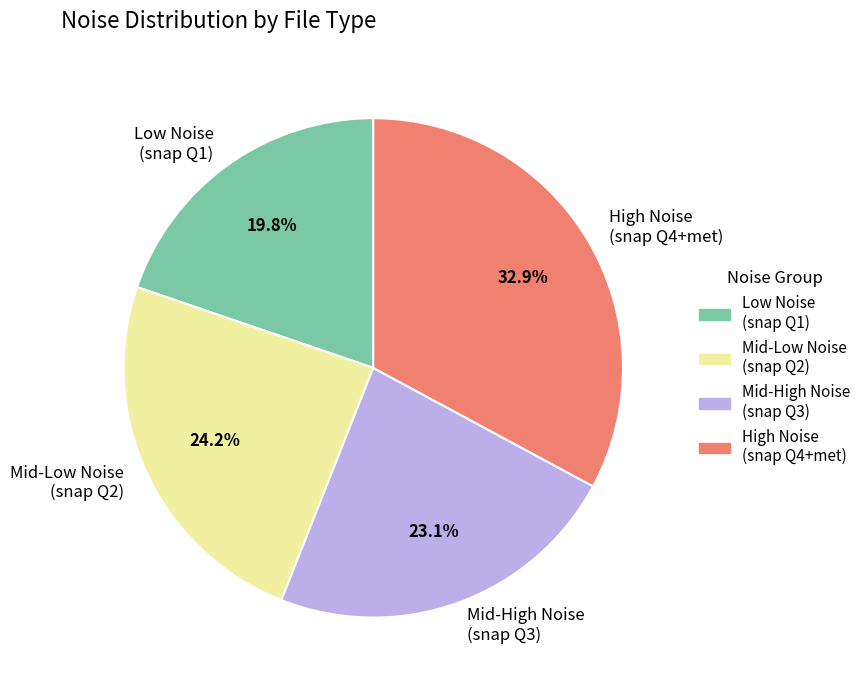

Is there any slice that represents more than half of the pie?

No